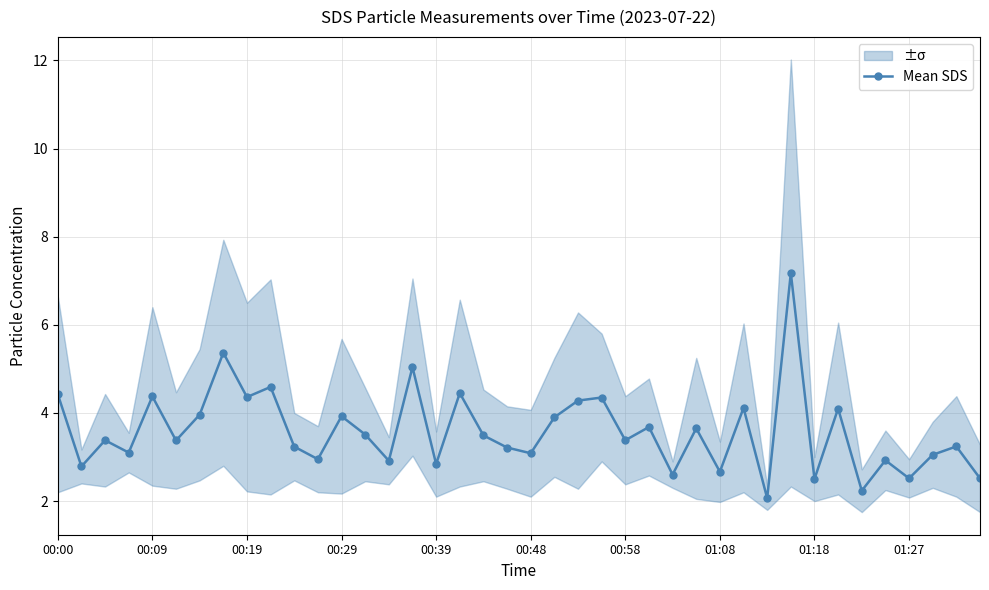

True or false: Mean SDS has a value of 1.0 at 01:27.

False